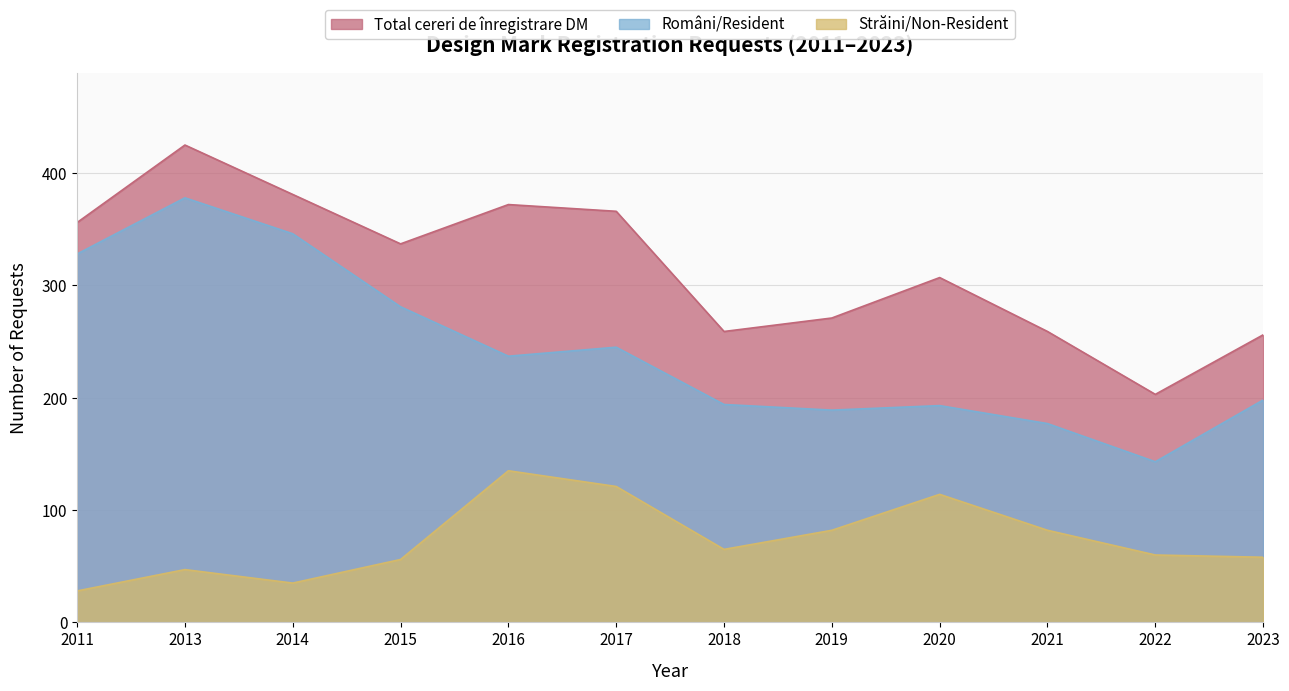

At which label does Români/Resident reach its minimum?

2022